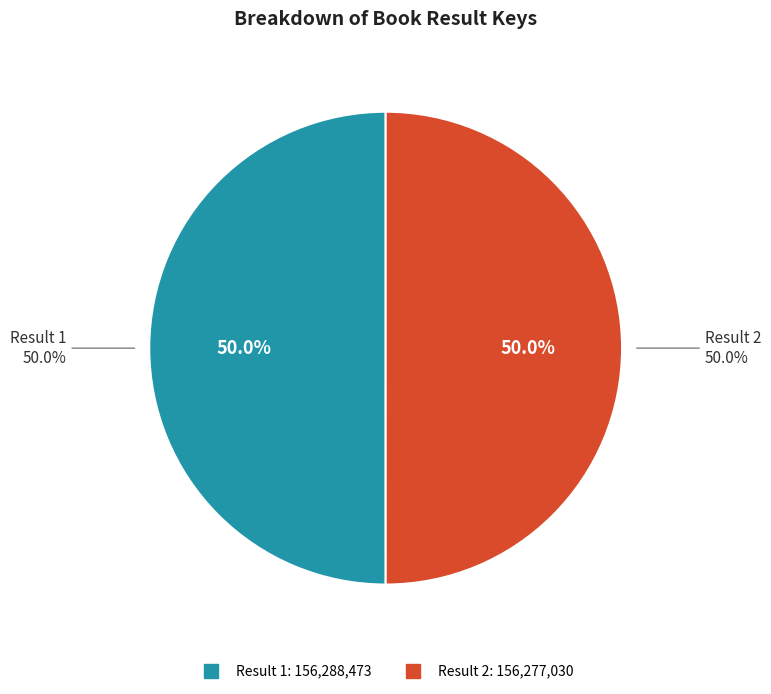

To the nearest percent, what portion does 1 represent?

50%